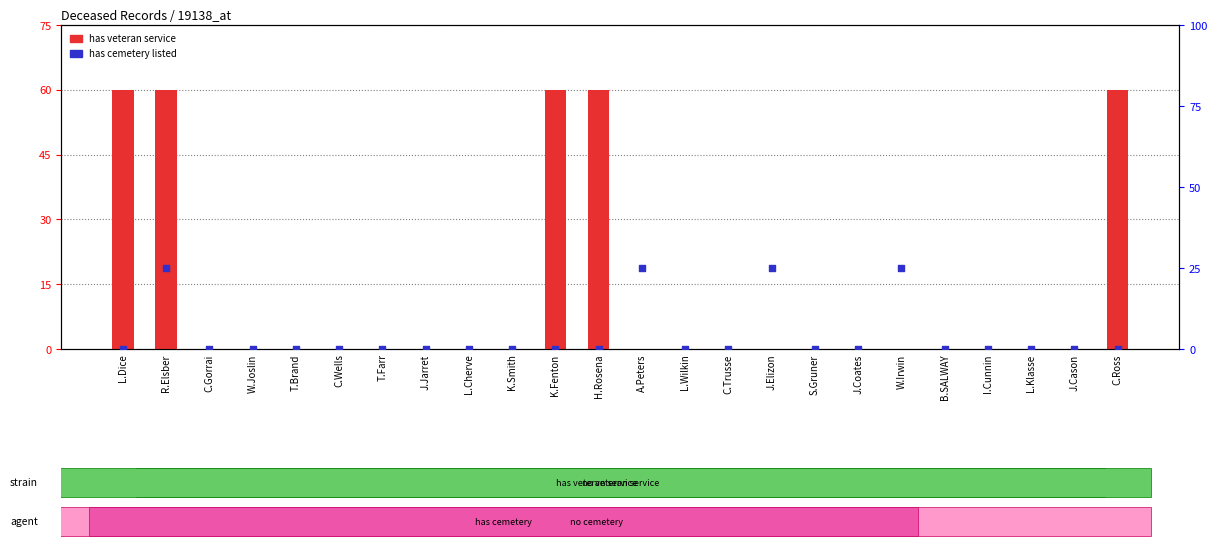

Which series reaches the minimum Y coordinate?

has veteran service